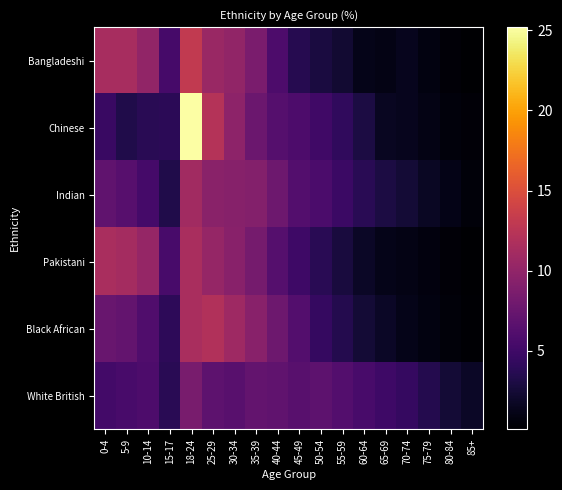

What is the total value across all series at 45-49?

33.3